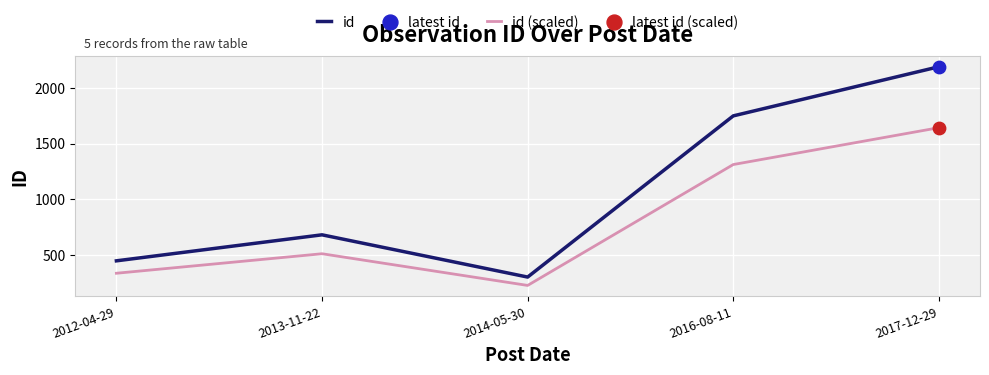

Which series has the largest total across all categories?

id